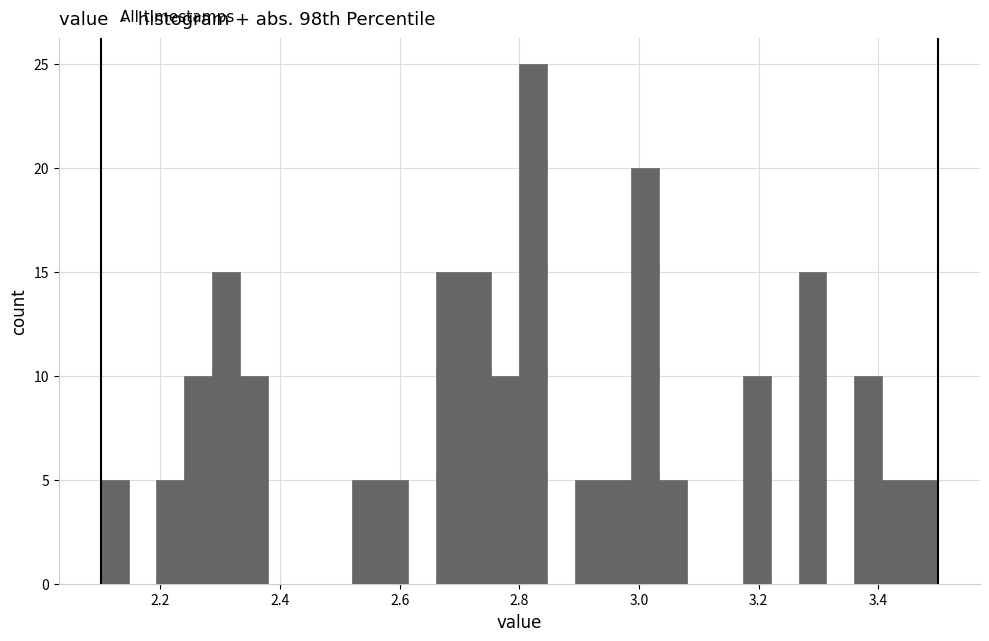

Read against the x-axis, roughly where is the centre of the tallest bar?

2.82